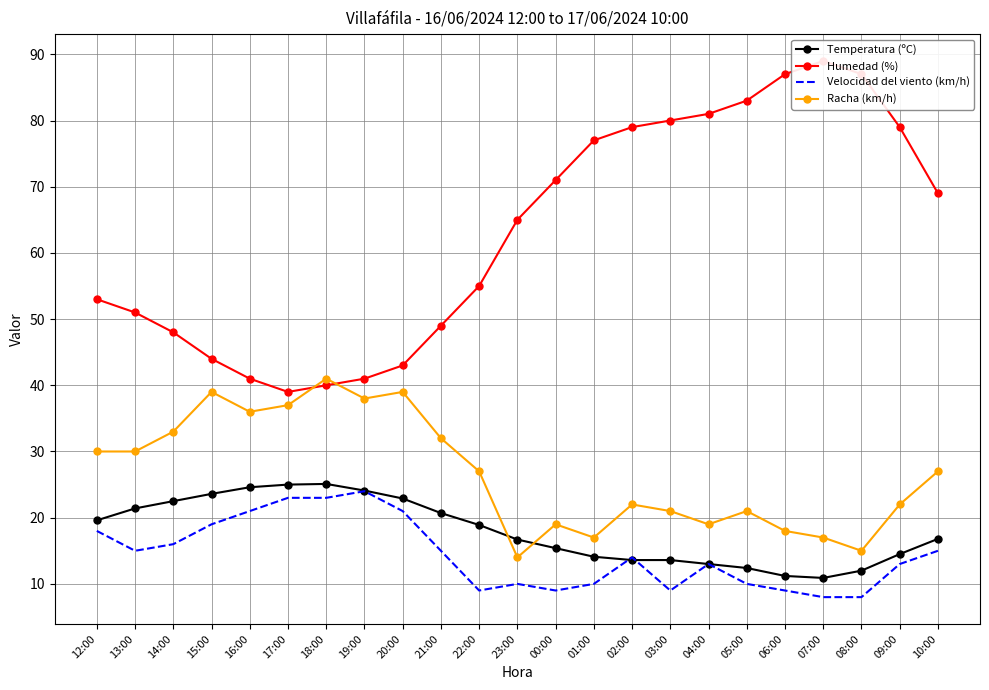

Which category has the lowest value across all series?

07:00